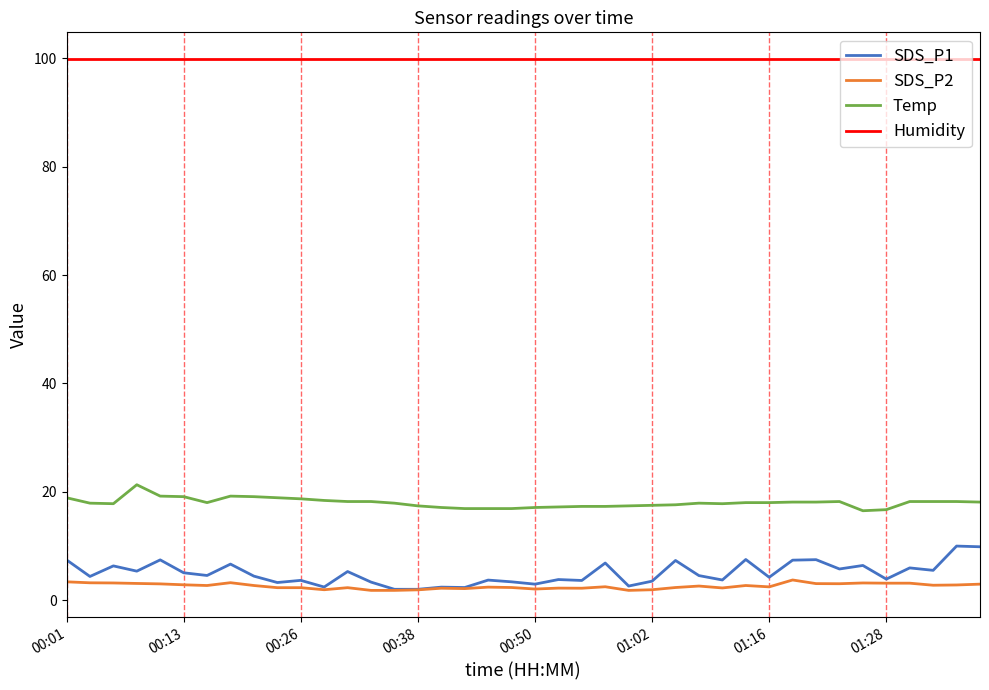

What is the maximum value for SDS_P1?

10.0